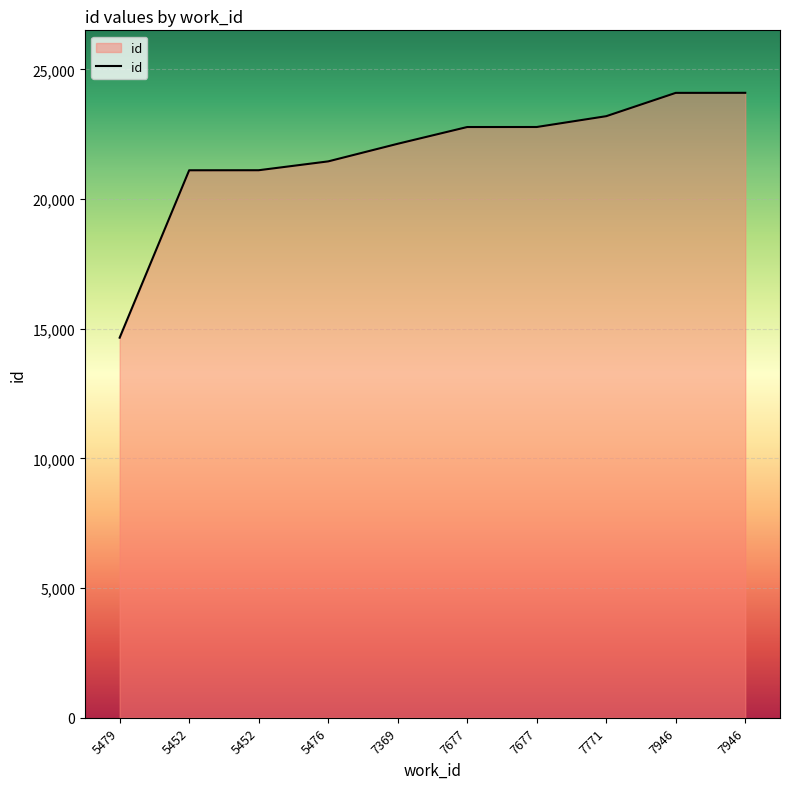

Reading left to right, list all the values displayed in this chart.

5479=14656	5452=21112	5452=21114	5476=21455	7369=22134	7677=22780	7677=22781	7771=23198	7946=24097	7946=24099